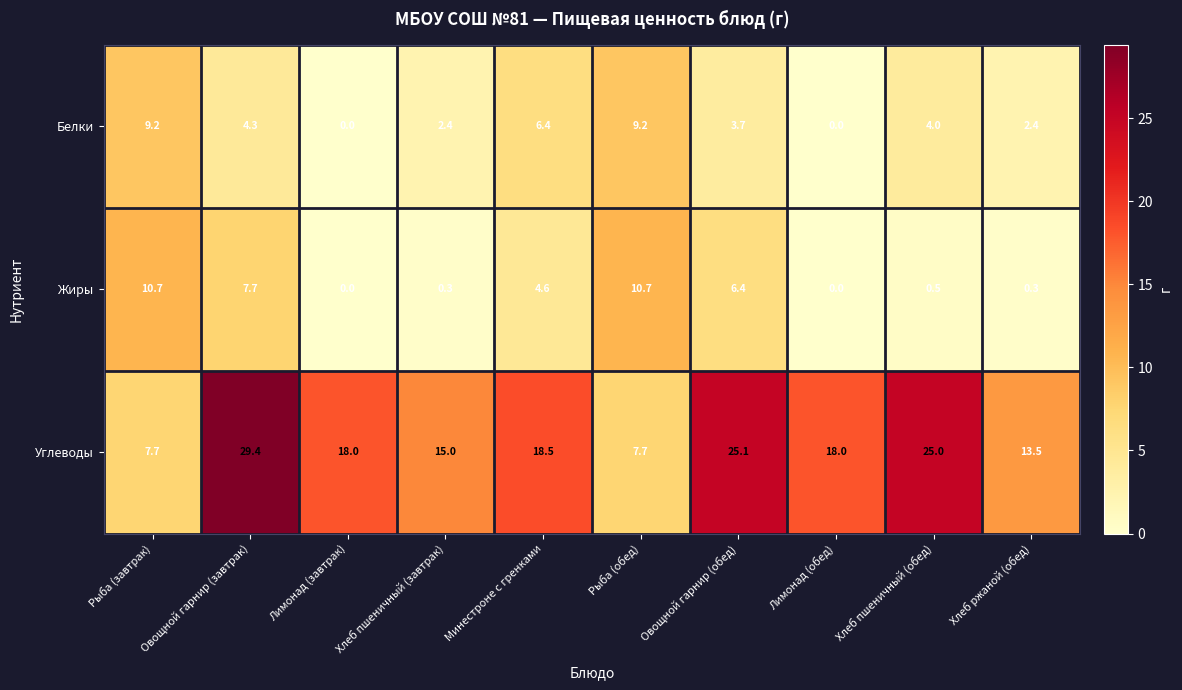

What is the sum of all Углеводы values?

177.9